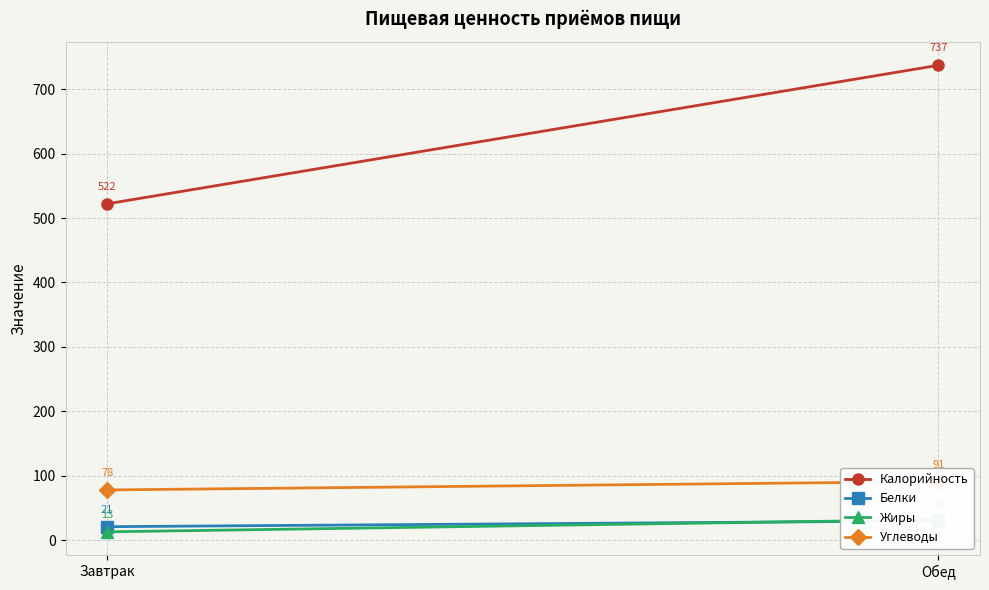

What is the average value of the Калорийность series?

630